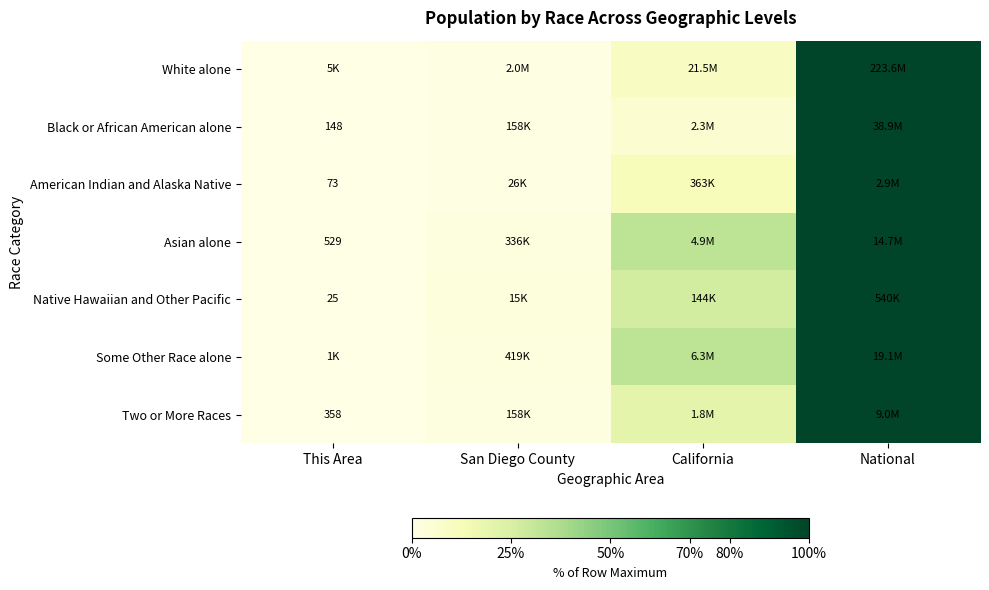

The value of Black or African American alone at This Area is 0.0. True or false?

True